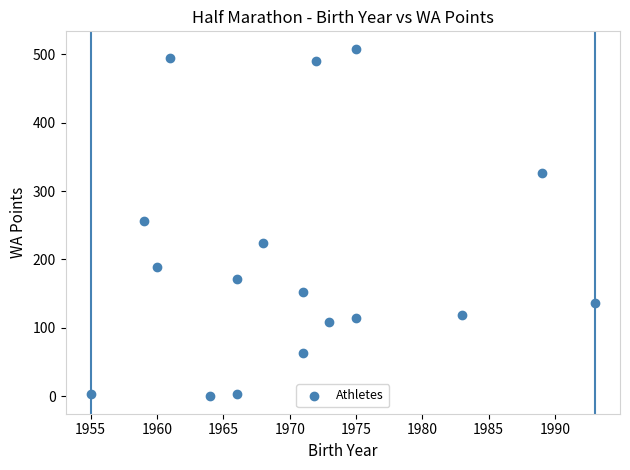

What is the range of Y values (max minus min)?

508